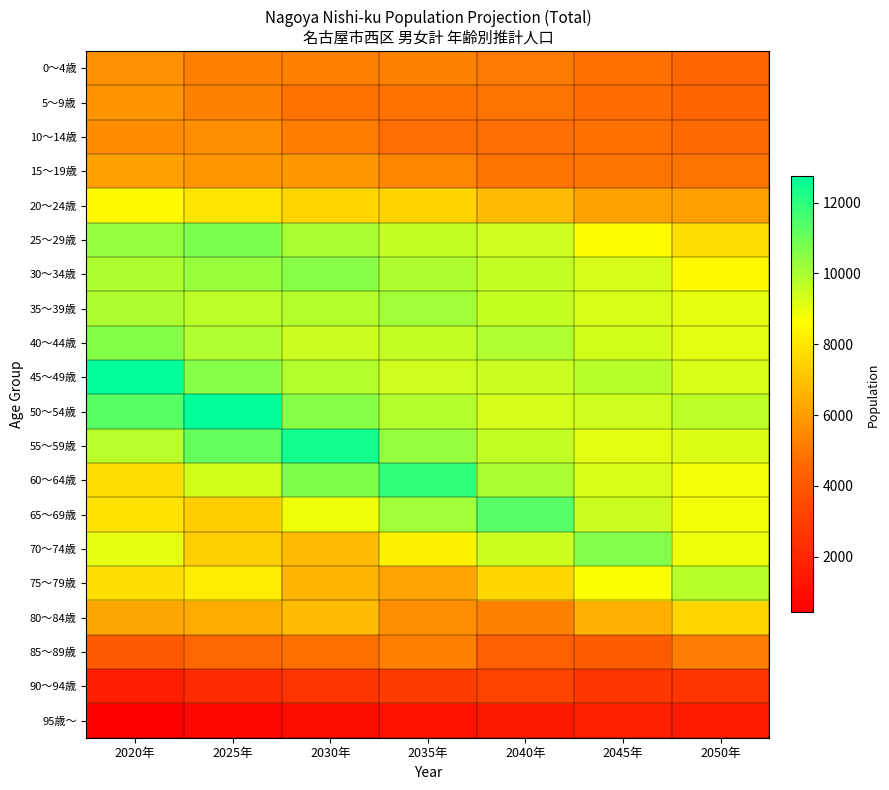

Which category has the highest value across all series?

2020年